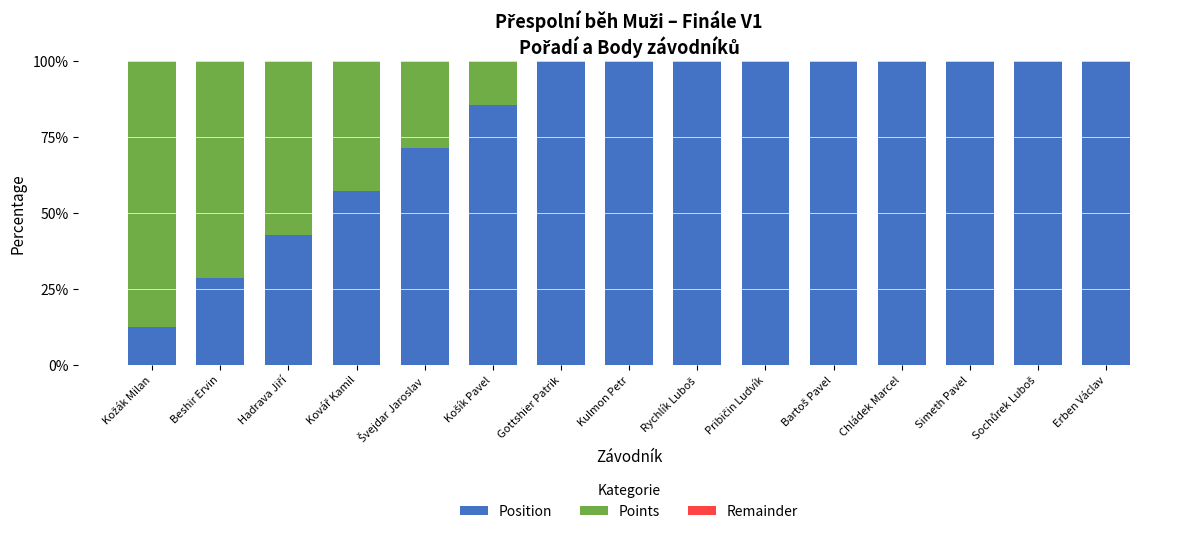

Does the chart contain stacked bars?

Yes